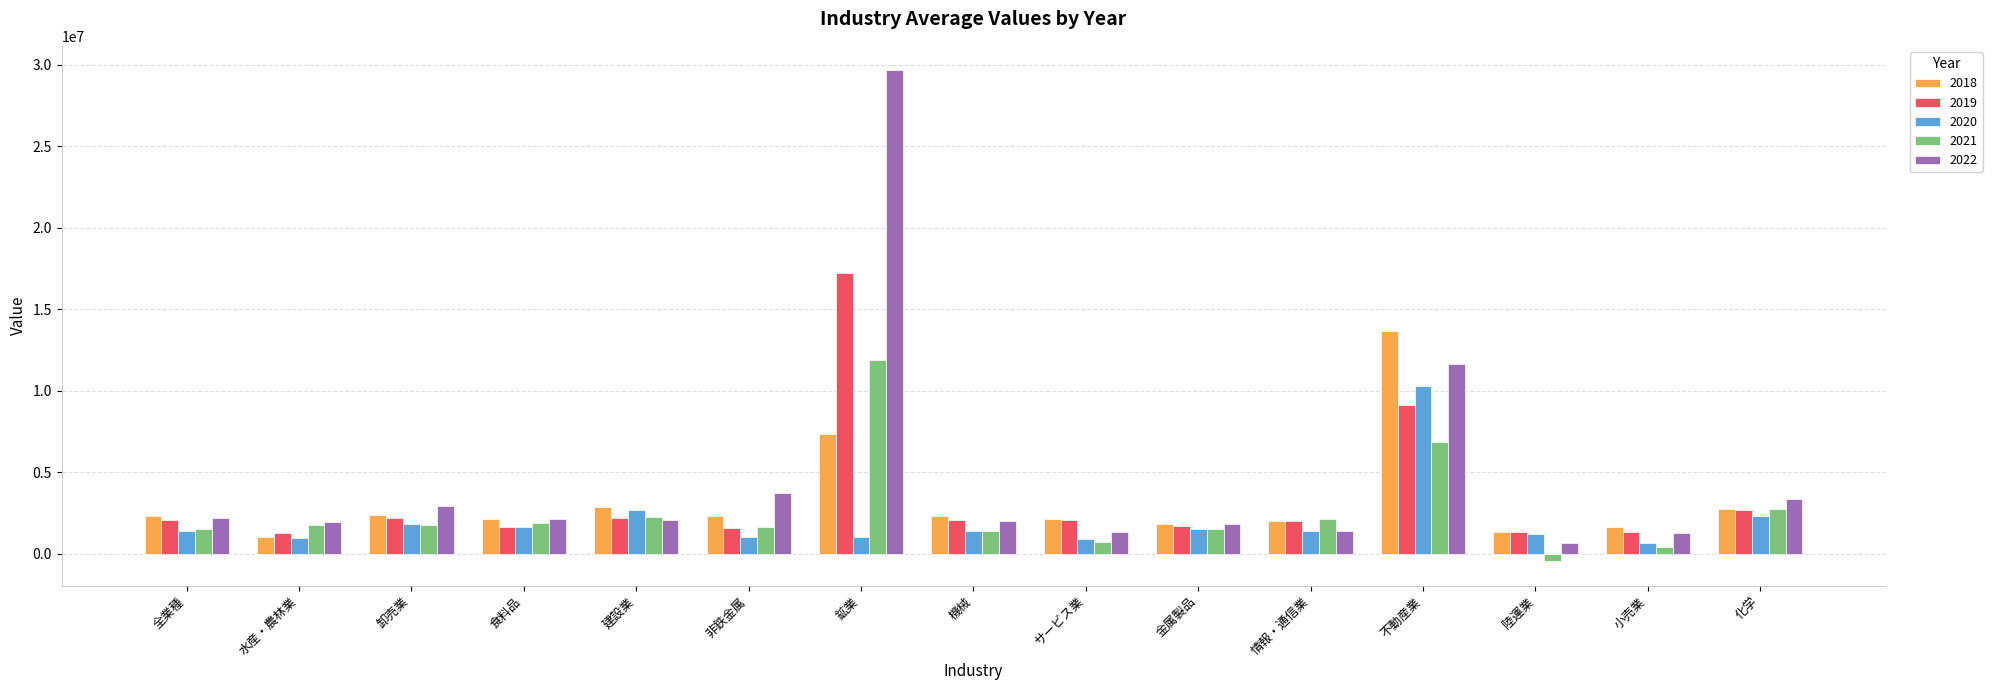

At which category is the sum across all series the highest?

鉱業